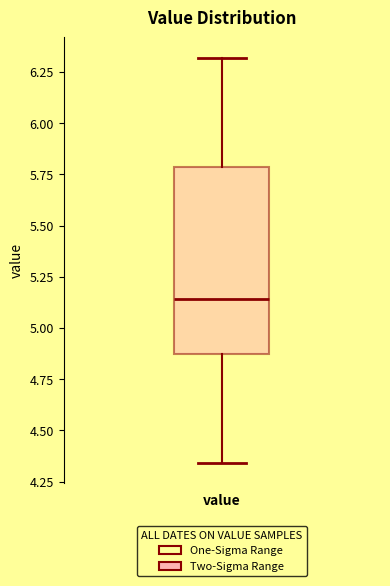

Where is the lower edge of the box for value on the y-axis? The values are not printed on the chart, so give them approximately, as read against the axis.

4.85